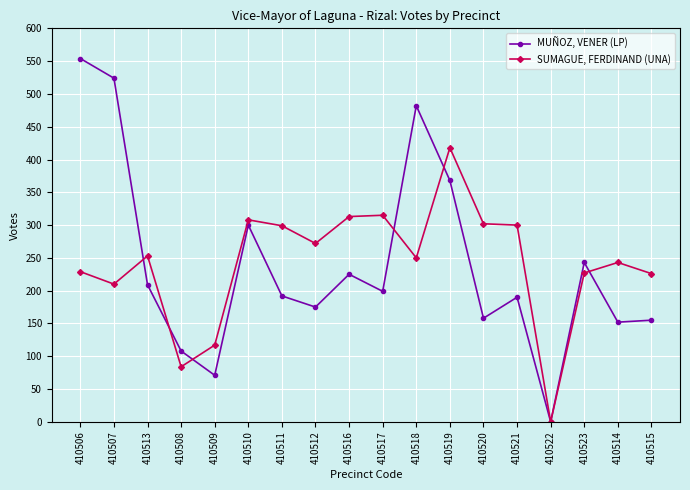

What is the difference between the second highest and second lowest values in the MUÑOZ, VENER (LP) series?

453